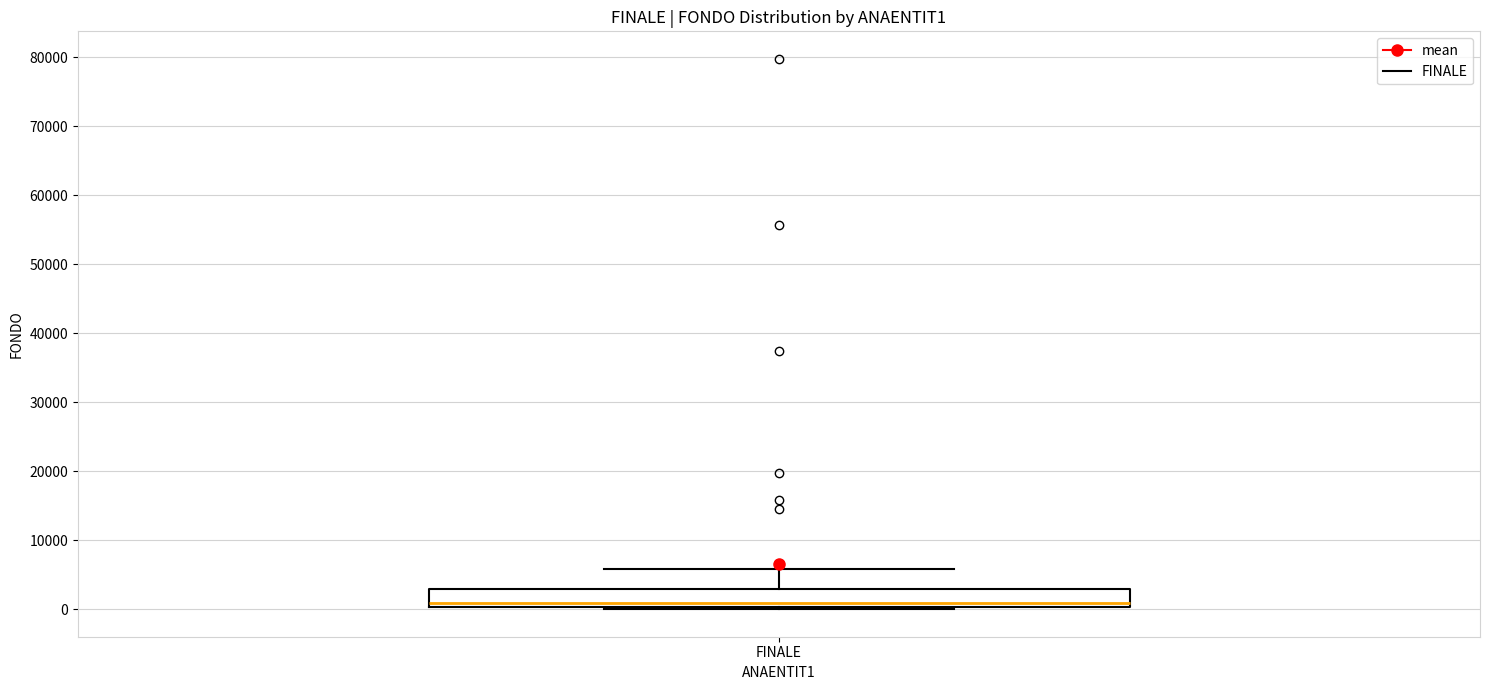

Read this box plot against the y-axis: the position of the median line, the range covered by the box, and the ends of both whiskers. The values are not printed on the chart, so give them approximately, as read against the axis.

median 1000, box 0 to 3000, whiskers 0 (just below the box's lower edge) to 6000